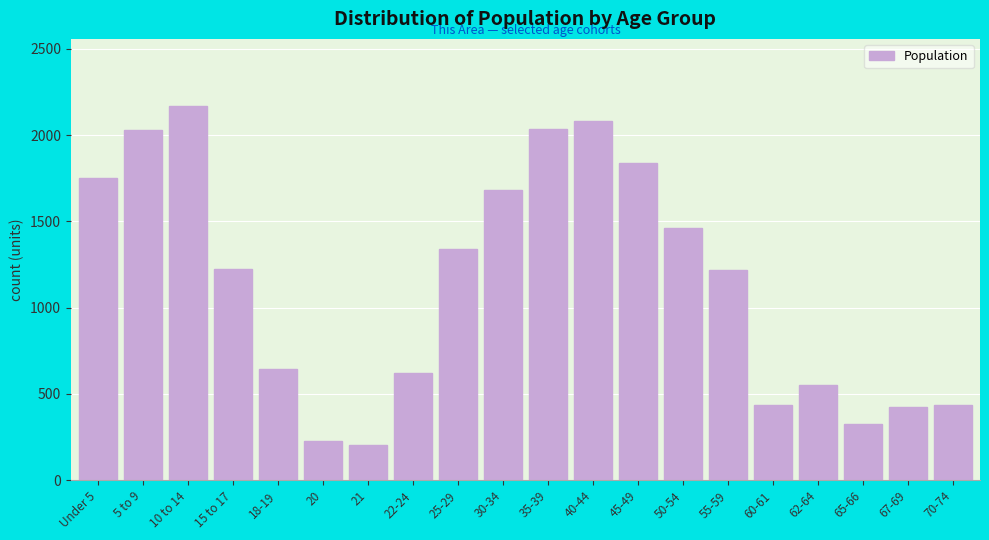

Which has a higher value, 35-39 or 22-24?

35-39